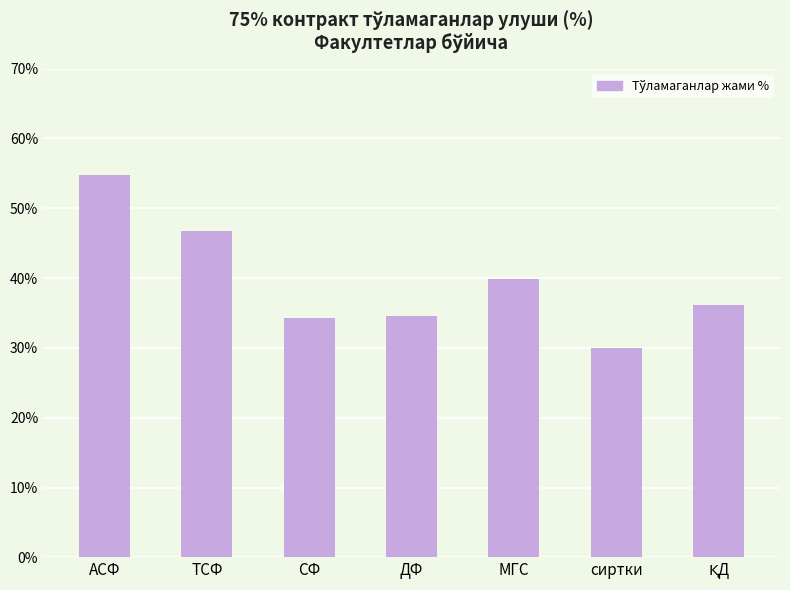

True or false: the data shows 53.7 at МГС.

False